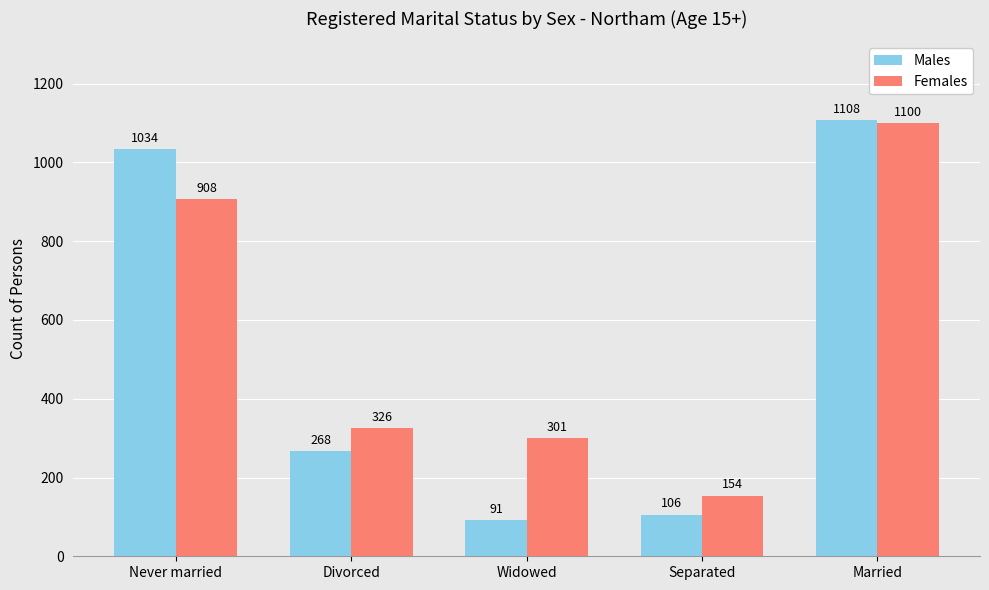

Reading left to right, list all the values displayed in this chart.

Males: 1034	268	91	106	1108
Females: 908	326	301	154	1100